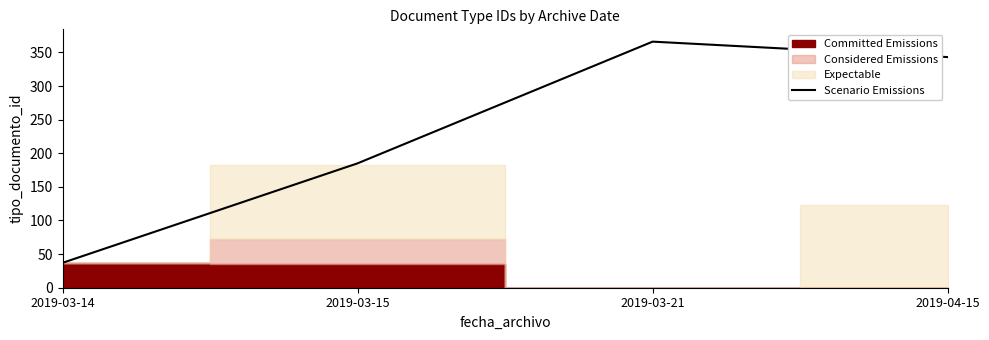

List the labels in order of value, smallest first.

2019-03-14, 2019-03-15, 2019-04-15, 2019-03-21